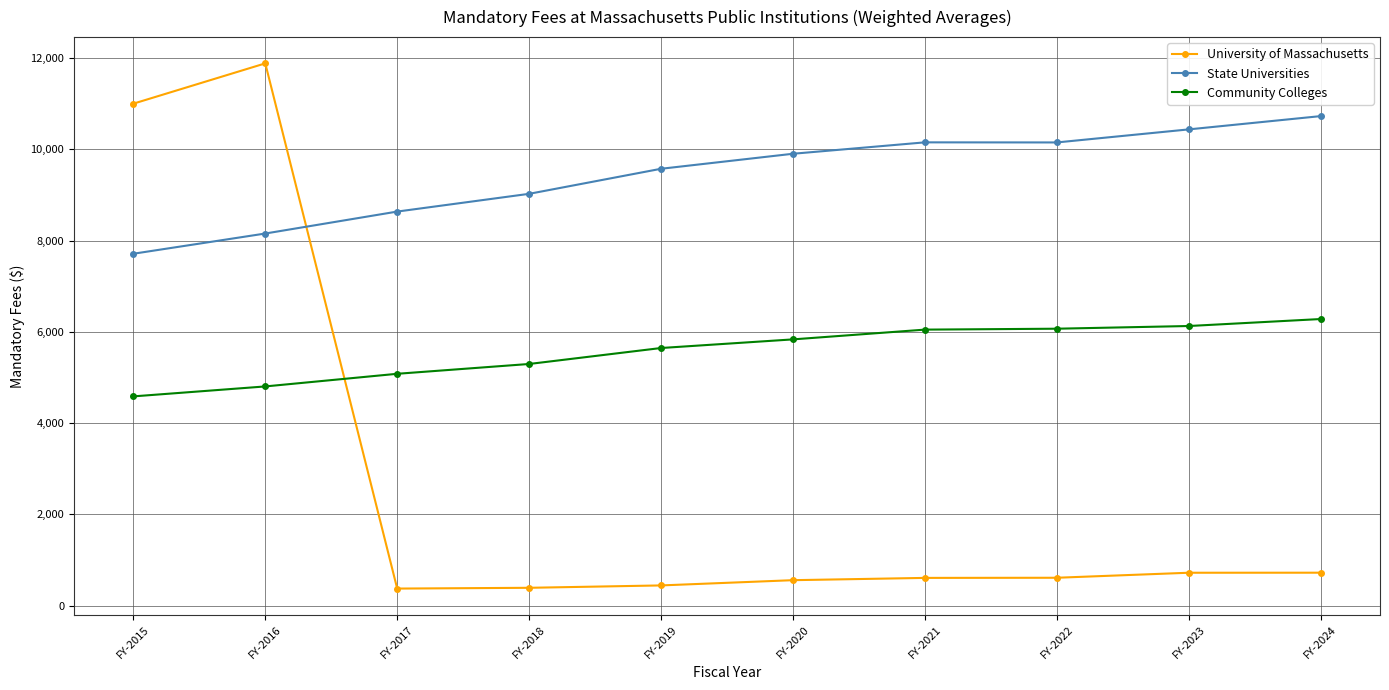

How many lines are shown in the chart?

3